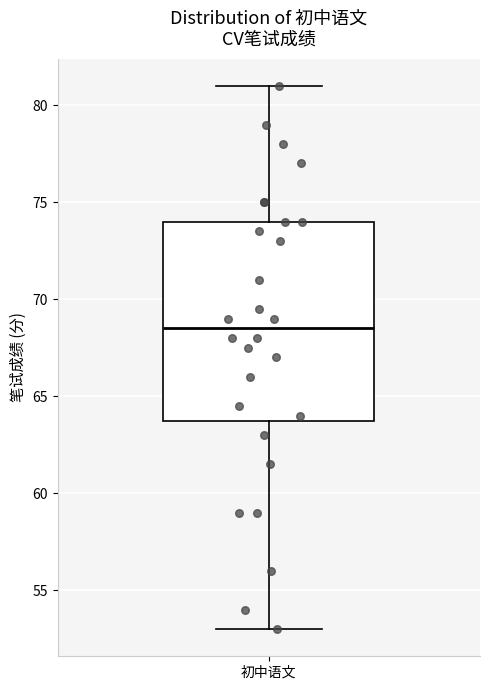

Transcribe this box plot: give where the median line is, the range the box spans, and where the two whiskers end, as read against the y-axis. The values are not printed on the chart, so give them approximately, as read against the axis.

median 68.5, box 64.0 to 74.0, whiskers 53.0 to 81.0